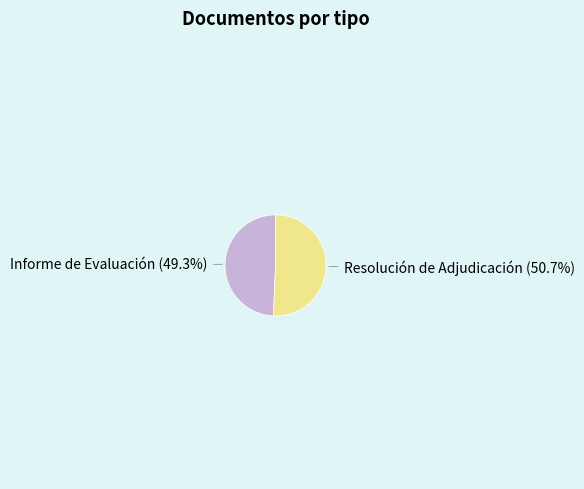

Count the number of slices in the pie.

2